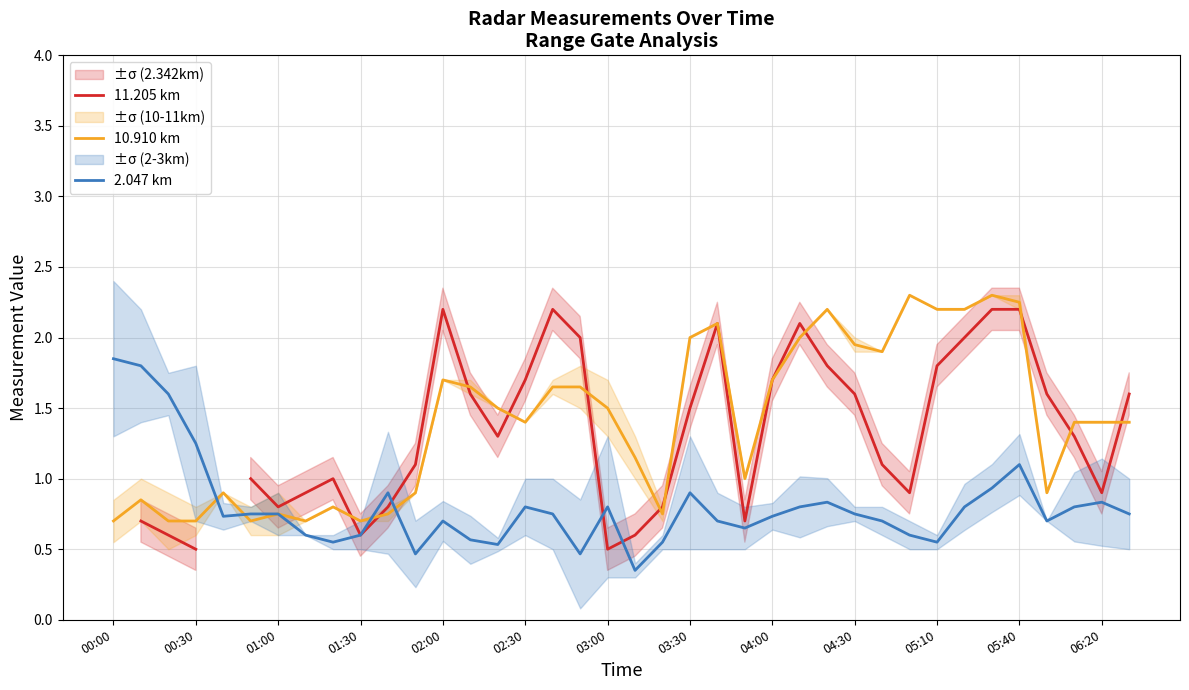

At which category does the chart reach its peak across all series?

29